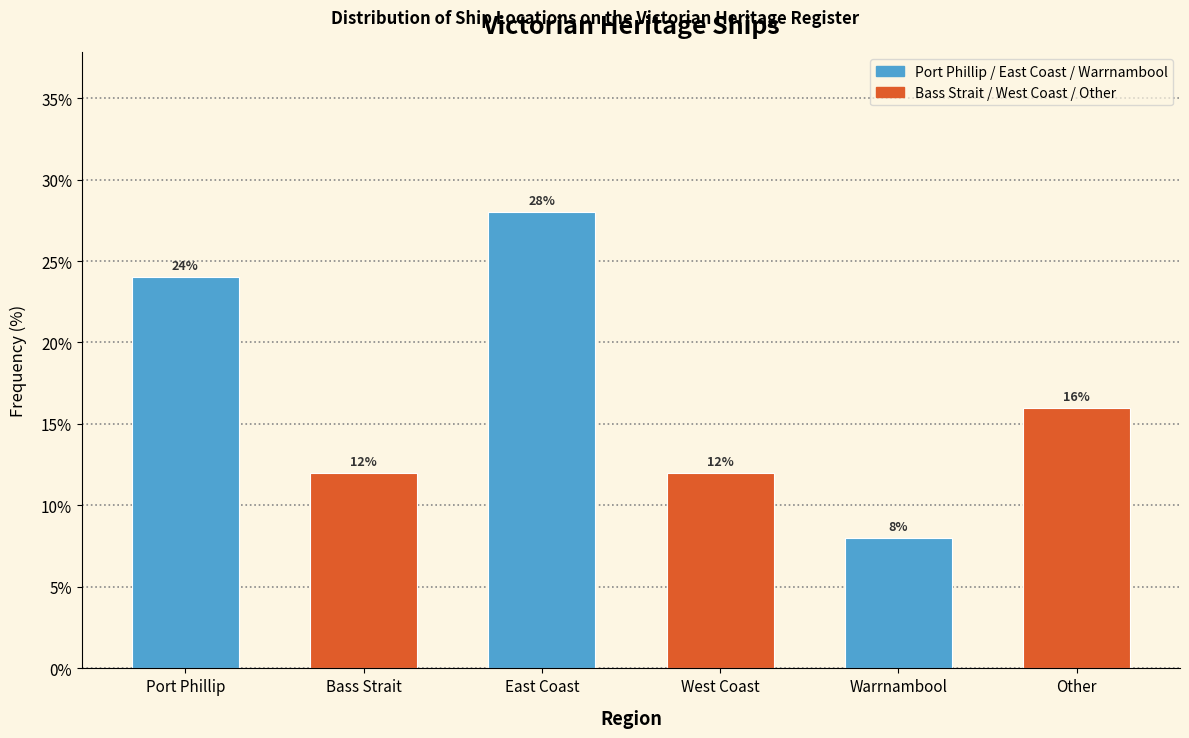

Reading right to left, transcribe all the data shown in this chart.

Other=16.0	Warrnambool=8.0	West Coast=12.0	East Coast=28.0	Bass Strait=12.0	Port Phillip=24.0